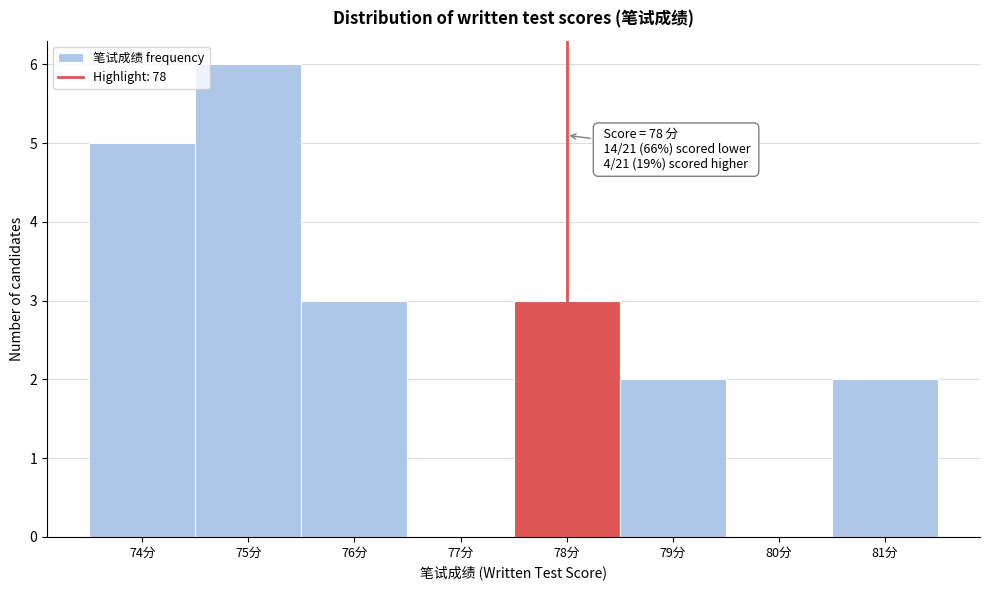

Over which range of the x-axis is the bar tallest?

74.5 to 75.5